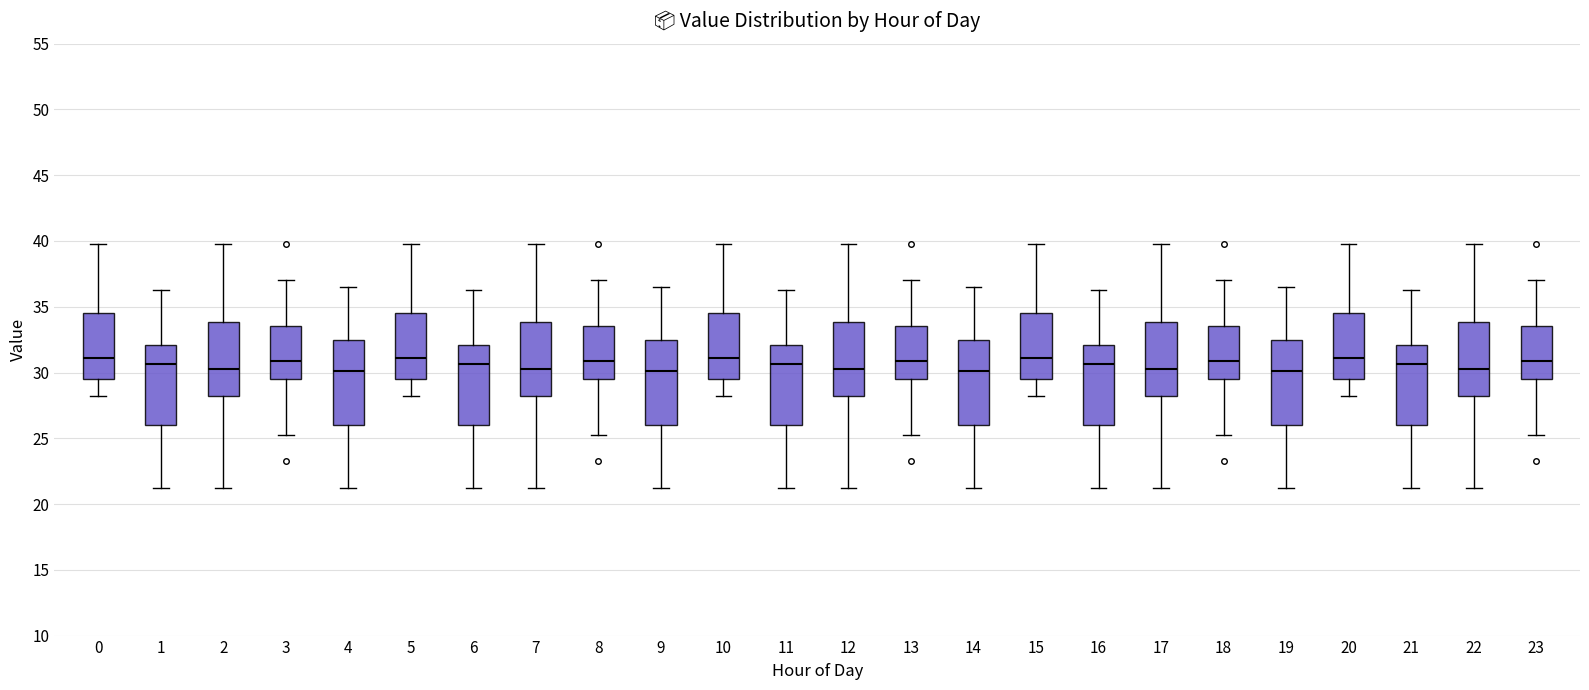

Reading left to right, read every box against the y-axis: the position of its median line, the range the box covers, and the ends of its whiskers. The values are not printed on the chart, so give them approximately, as read against the axis.

0: median 31.0, box 29.5 to 34.5, whiskers 28.5 to 40.0
1: median 30.5, box 26.0 to 32.0, whiskers 21.5 to 36.5
2: median 30.5, box 28.5 to 34.0, whiskers 21.5 to 40.0
3: median 31.0, box 29.5 to 33.5, whiskers 25.5 to 37.0
4: median 30.0, box 26.0 to 32.5, whiskers 21.5 to 36.5
5: median 31.0, box 29.5 to 34.5, whiskers 28.5 to 40.0
6: median 30.5, box 26.0 to 32.0, whiskers 21.5 to 36.5
7: median 30.5, box 28.5 to 34.0, whiskers 21.5 to 40.0
8: median 31.0, box 29.5 to 33.5, whiskers 25.5 to 37.0
9: median 30.0, box 26.0 to 32.5, whiskers 21.5 to 36.5
10: median 31.0, box 29.5 to 34.5, whiskers 28.5 to 40.0
11: median 30.5, box 26.0 to 32.0, whiskers 21.5 to 36.5
12: median 30.5, box 28.5 to 34.0, whiskers 21.5 to 40.0
13: median 31.0, box 29.5 to 33.5, whiskers 25.5 to 37.0
14: median 30.0, box 26.0 to 32.5, whiskers 21.5 to 36.5
15: median 31.0, box 29.5 to 34.5, whiskers 28.5 to 40.0
16: median 30.5, box 26.0 to 32.0, whiskers 21.5 to 36.5
17: median 30.5, box 28.5 to 34.0, whiskers 21.5 to 40.0
18: median 31.0, box 29.5 to 33.5, whiskers 25.5 to 37.0
19: median 30.0, box 26.0 to 32.5, whiskers 21.5 to 36.5
20: median 31.0, box 29.5 to 34.5, whiskers 28.5 to 40.0
21: median 30.5, box 26.0 to 32.0, whiskers 21.5 to 36.5
22: median 30.5, box 28.5 to 34.0, whiskers 21.5 to 40.0
23: median 31.0, box 29.5 to 33.5, whiskers 25.5 to 37.0